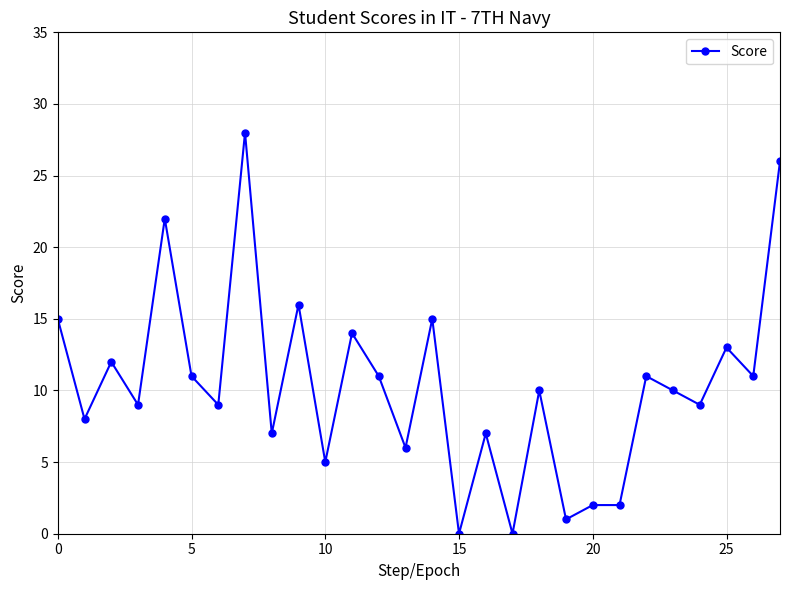

What is the greatest value displayed?

28